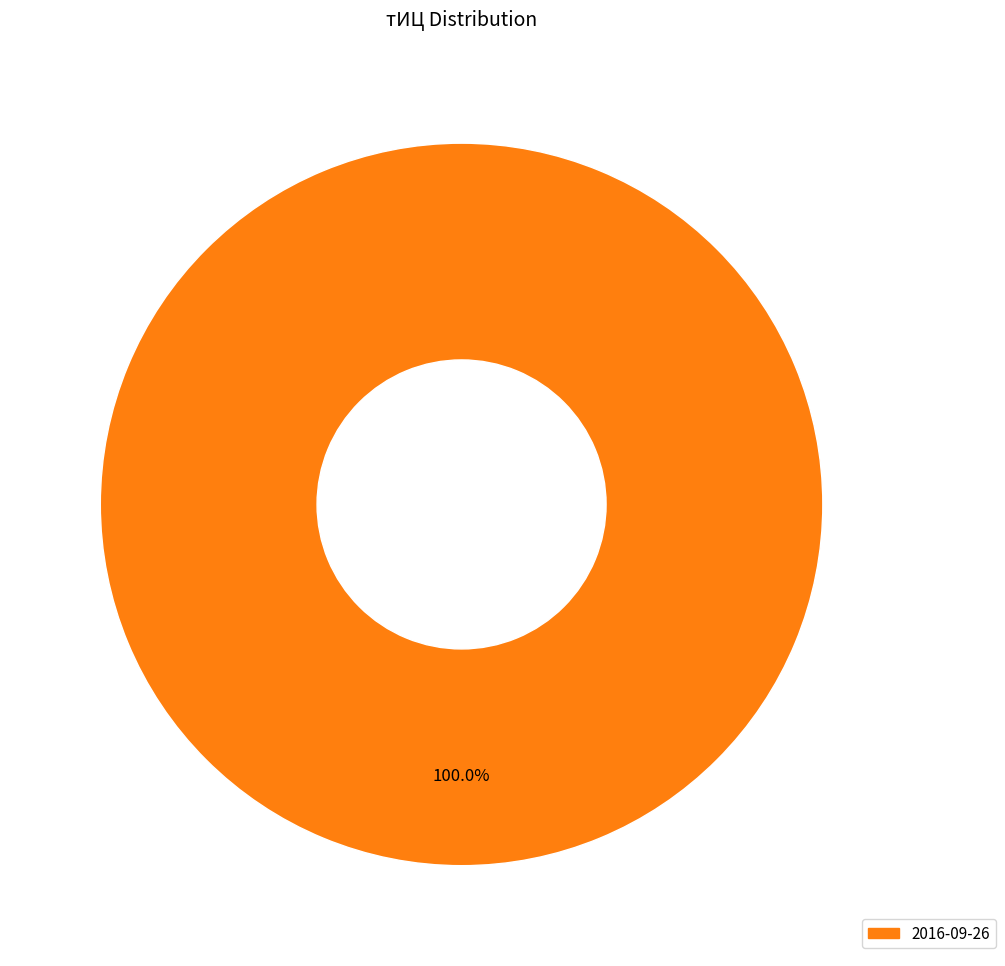

Is there any slice that represents more than half of the pie?

Yes